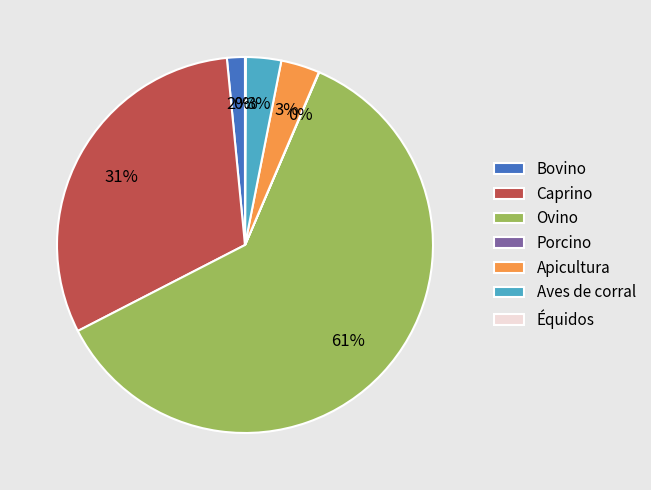

To the nearest percent, what is the difference between the Ovino and Aves de corral slice percentages?

58%